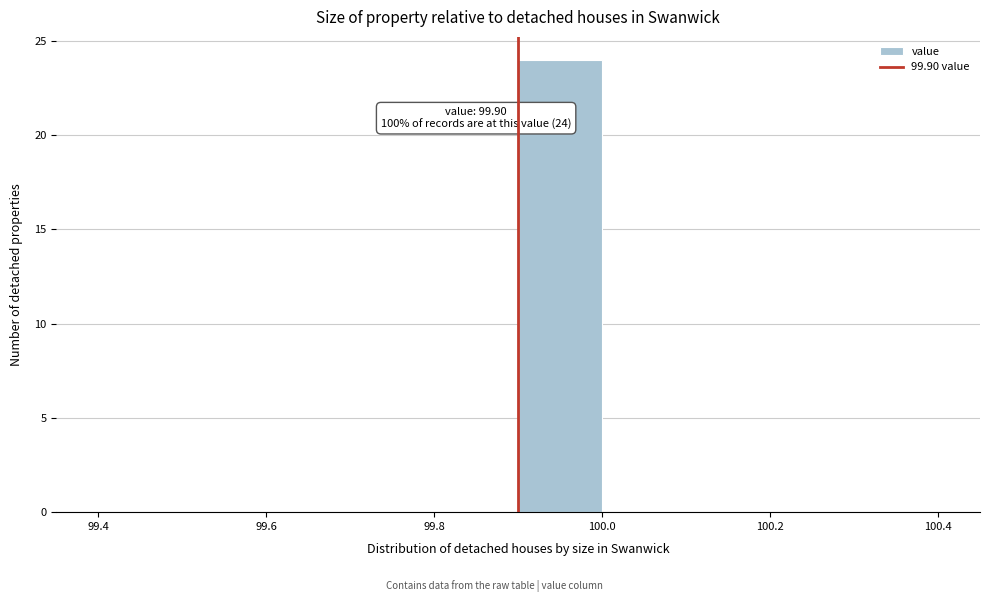

Which range on the x-axis has the tallest bar?

99.9 to 100.0